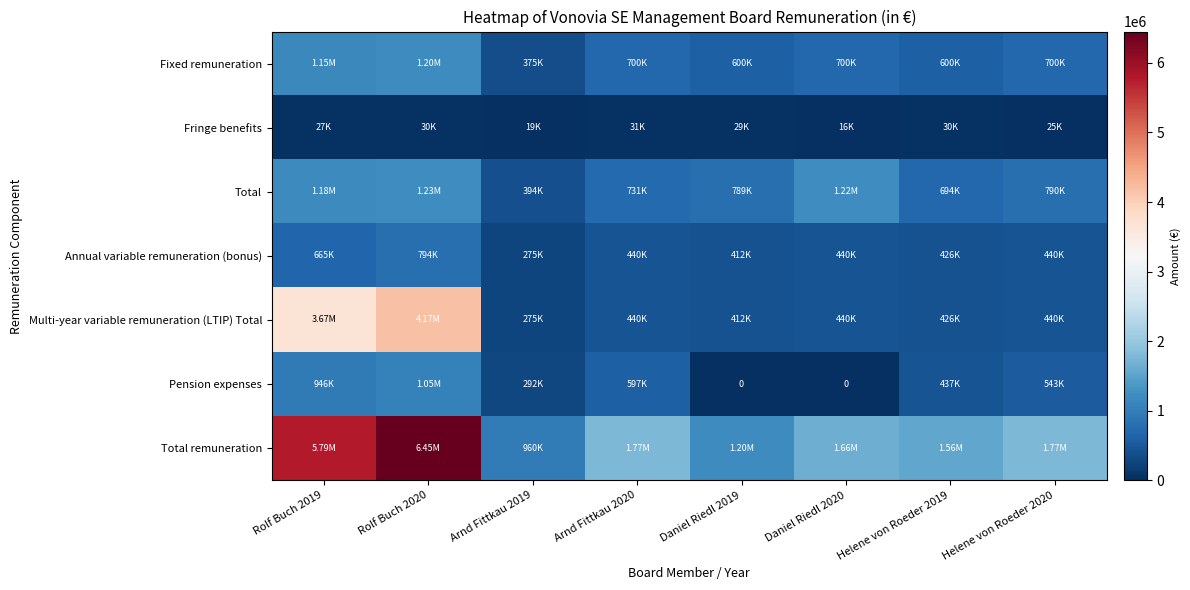

Which series has the largest range (max minus min)?

Total remuneration